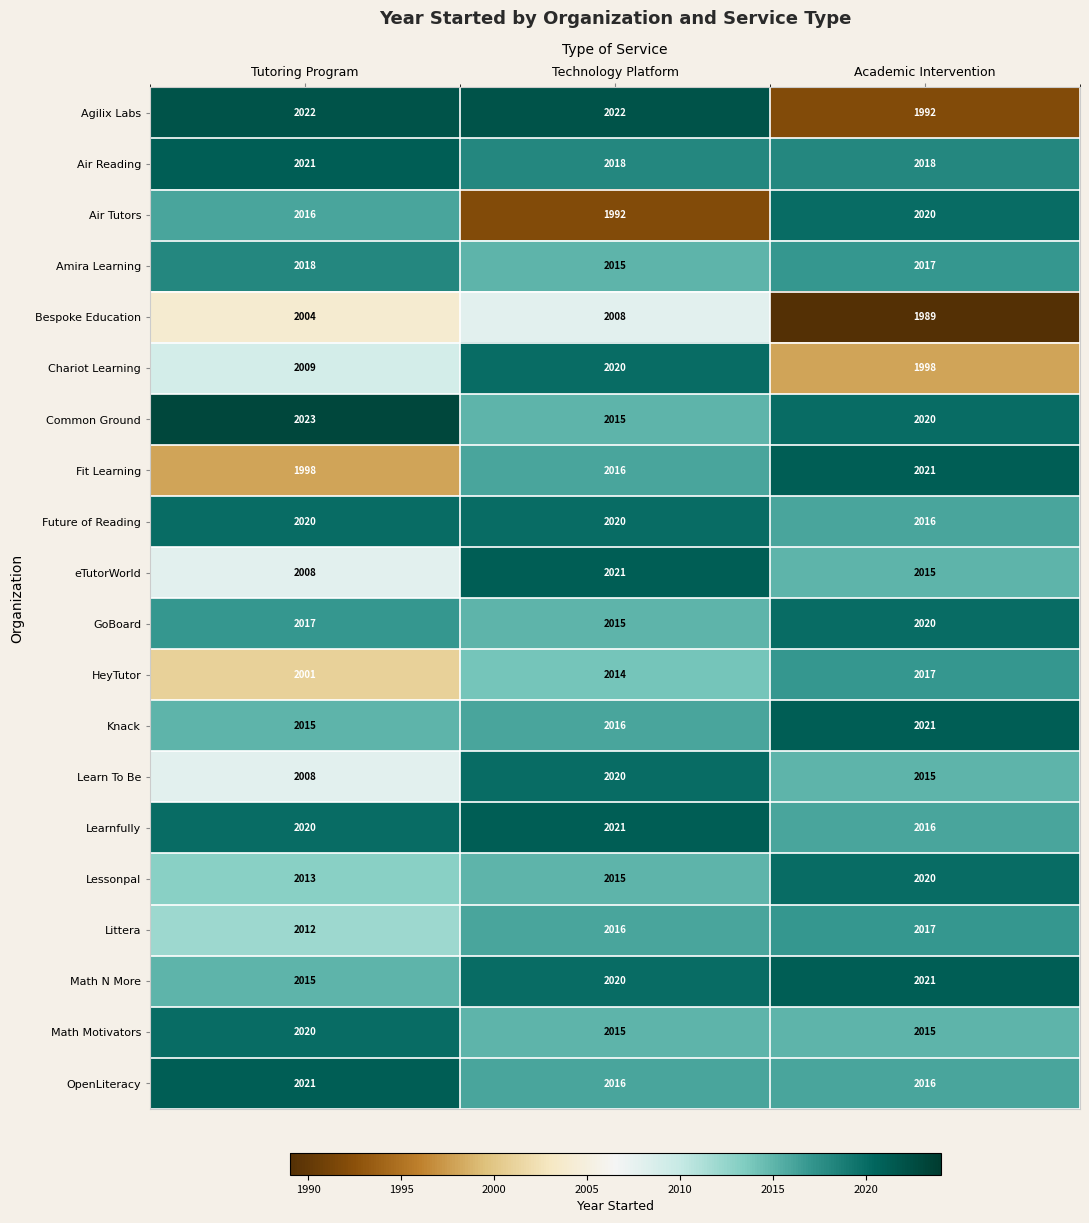

Is it true that Learnfully equals 2689 at Academic Intervention?

False